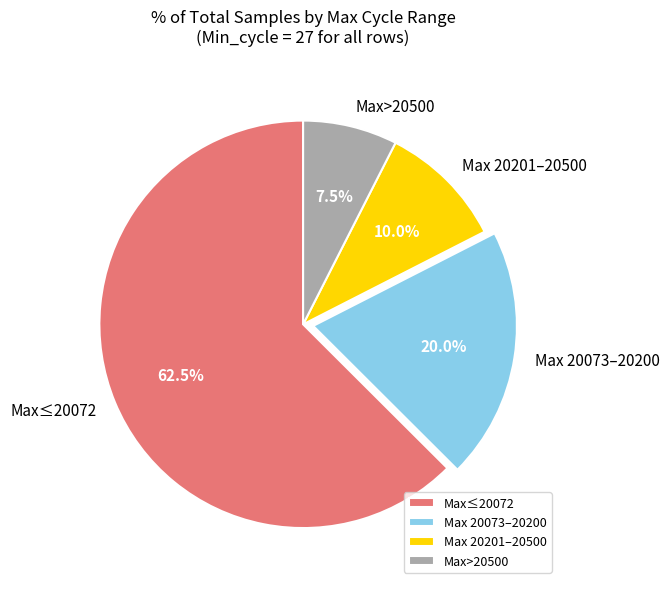

What is the majority slice?

Max≤20072